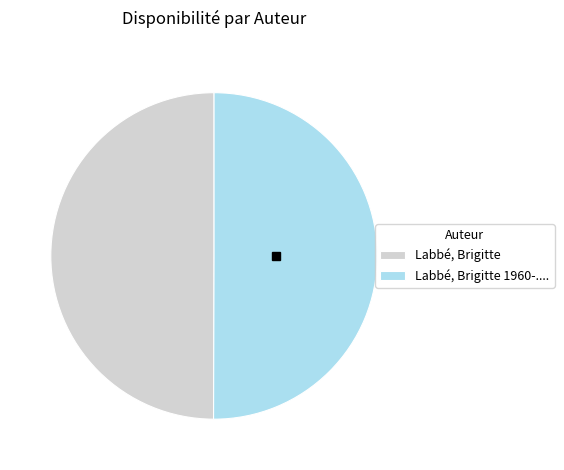

Is it true that Labbé, Brigitte is 40% of the pie?

False